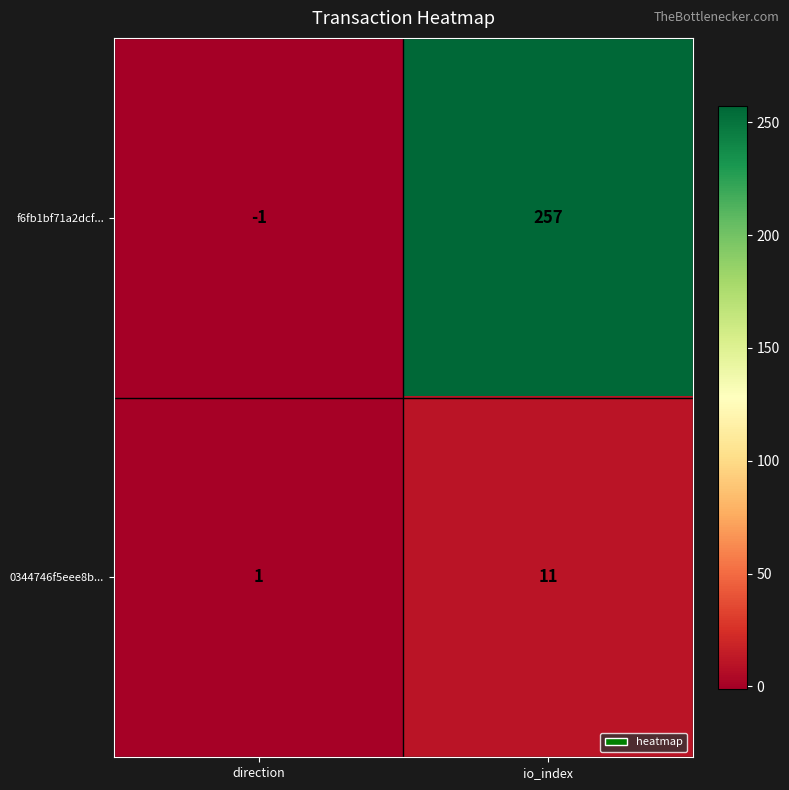

True or false: 0344746f5eee8b... has a value of 11 at io_index.

True